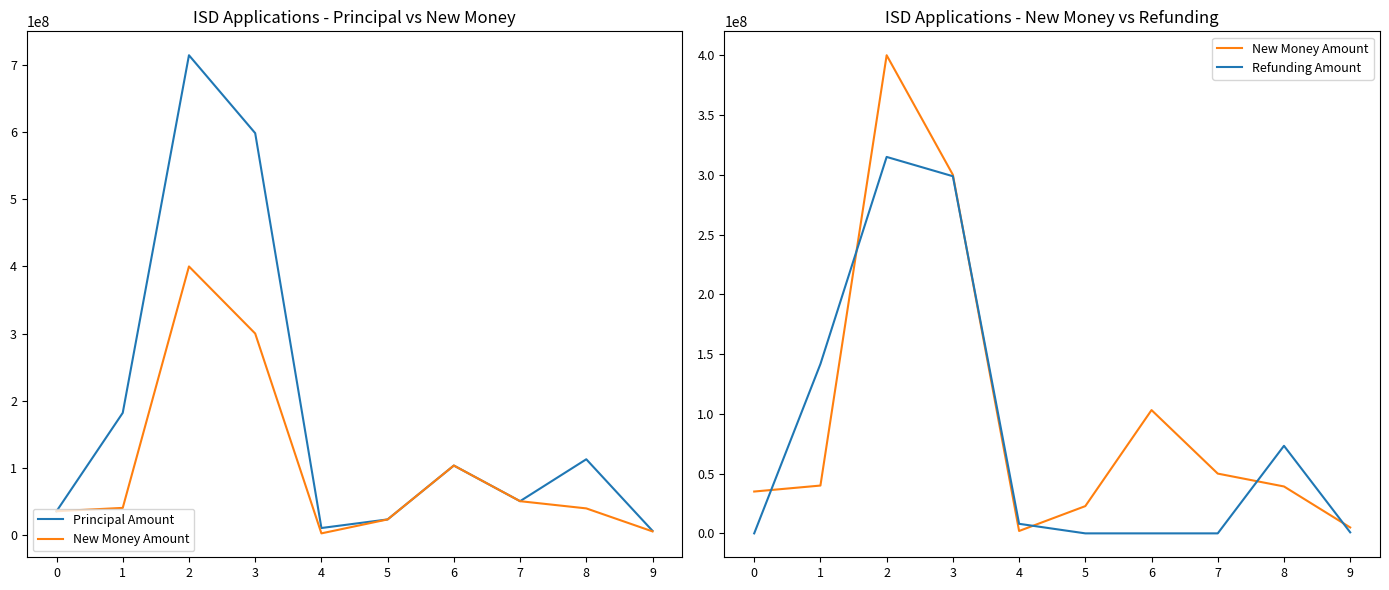

How many data points in New Money Amount are less than 40000000?

5